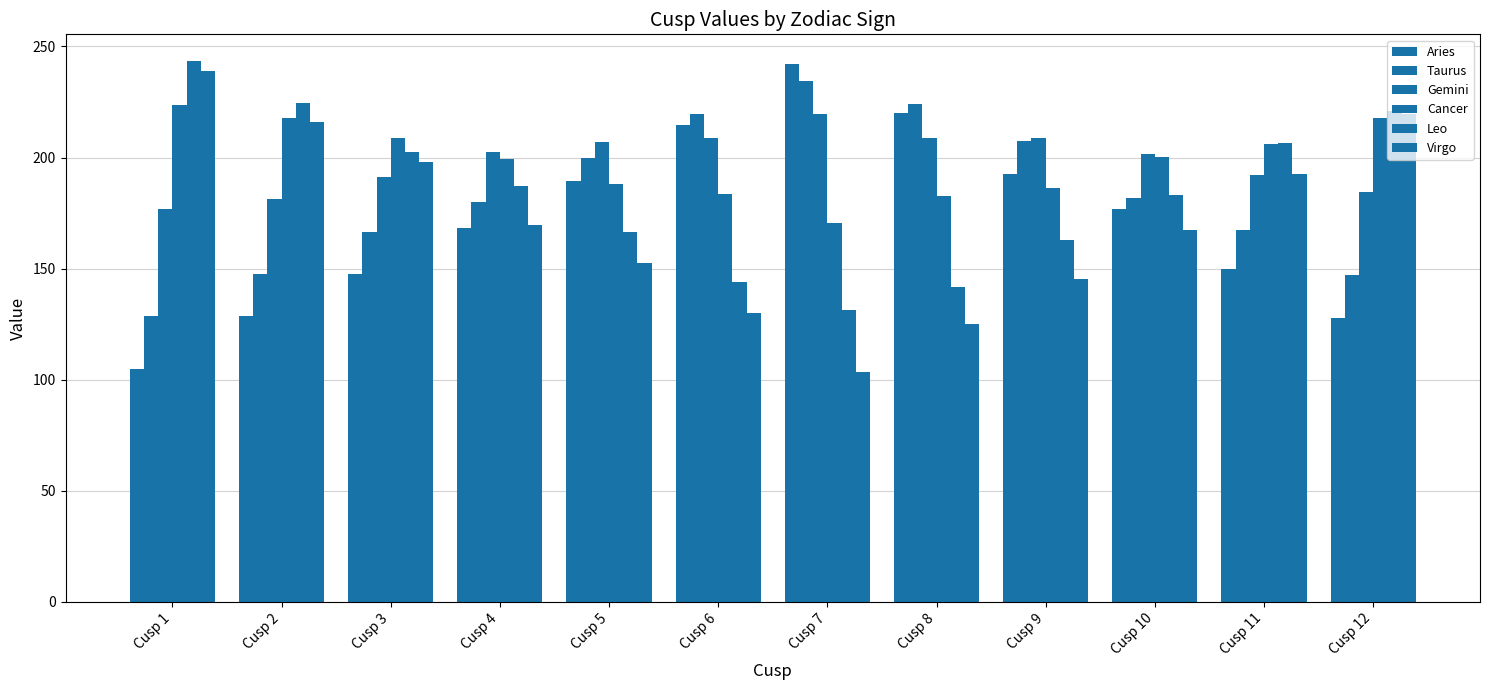

What is the greatest value displayed?

243.3